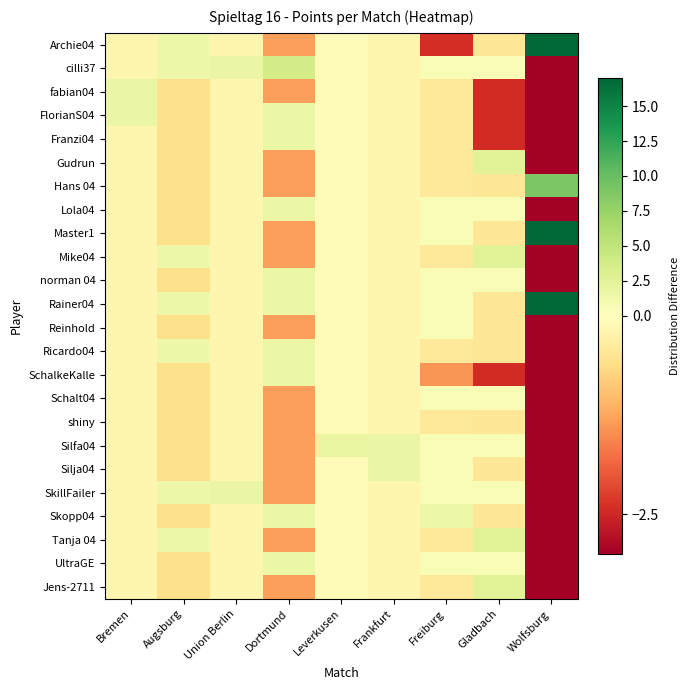

List the series in order of their peak value, highest first.

Archie04, Master1, Rainer04, Hans 04, cilli37, Gudrun, Mike04, Tanja 04, Jens-2711, Silfa04, fabian04, FlorianS04, Silja04, SkillFailer, Franzi04, Lola04, norman 04, Ricardo04, SchalkeKalle, Skopp04, UltraGE, Reinhold, Schalt04, shiny